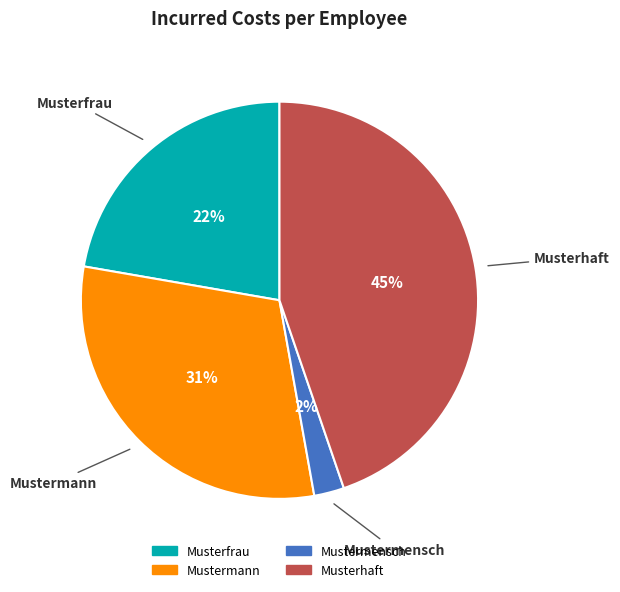

Is it true that Musterfrau is 22% of the pie?

True